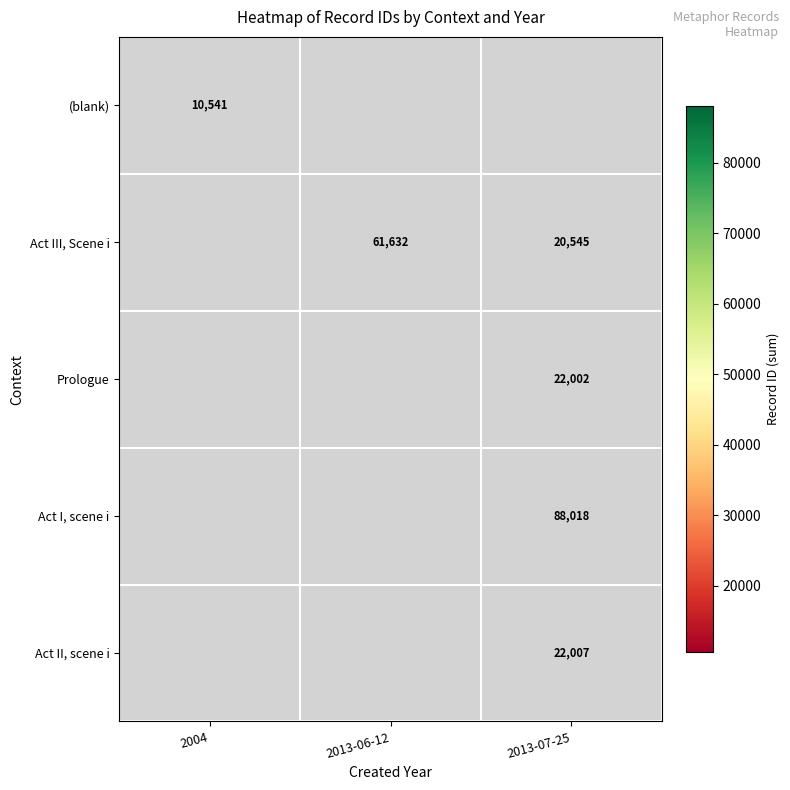

At how many categories does at least one series exceed 20270?

2